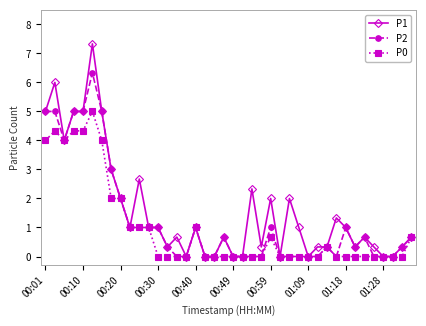

What is the maximum value for P0?

5.0